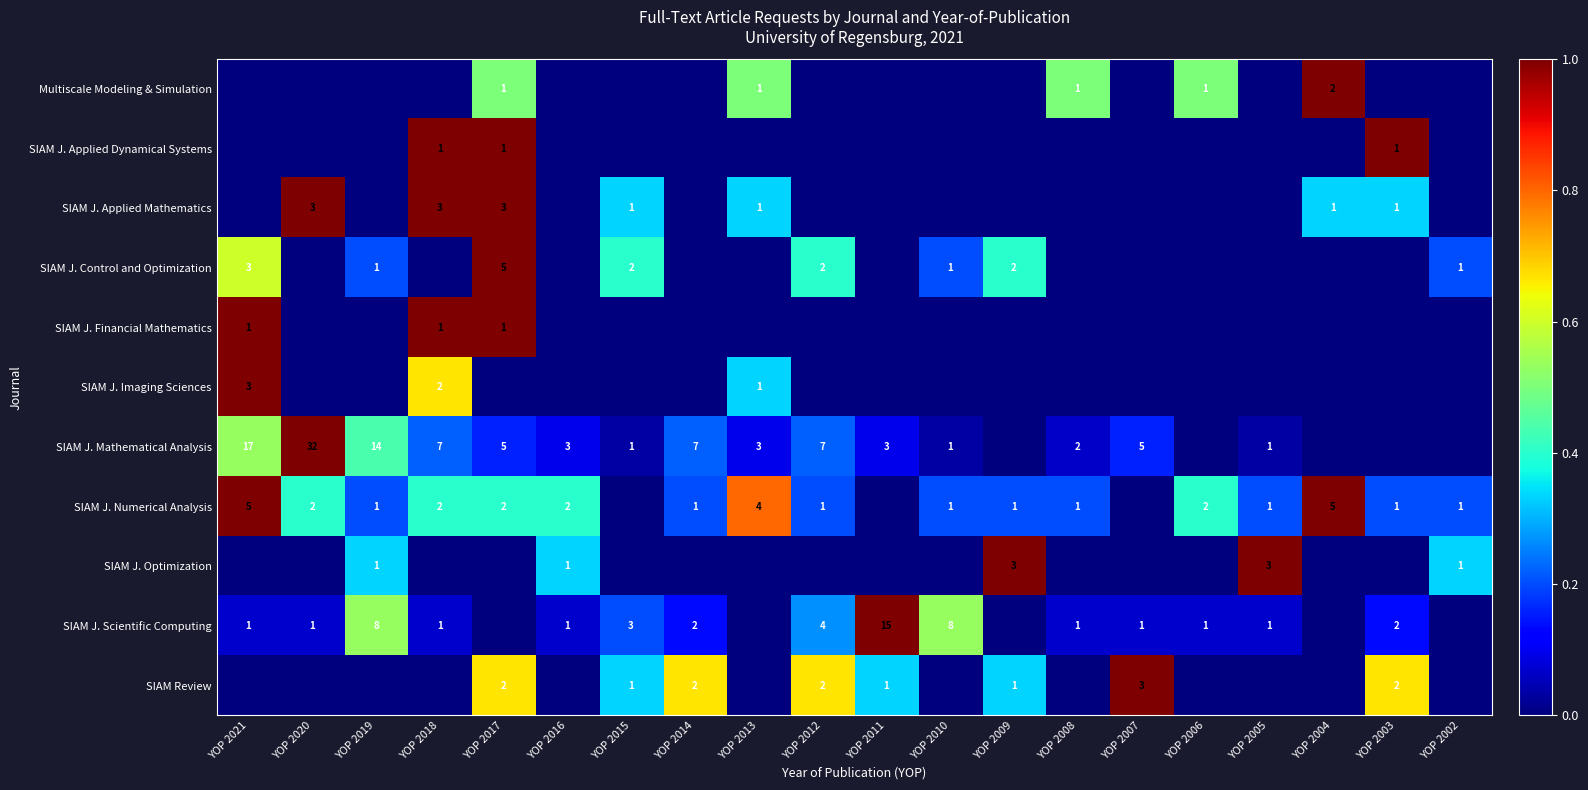

The SIAM J. Financial Mathematics series shows 2 at YOP 2021. True or false?

False